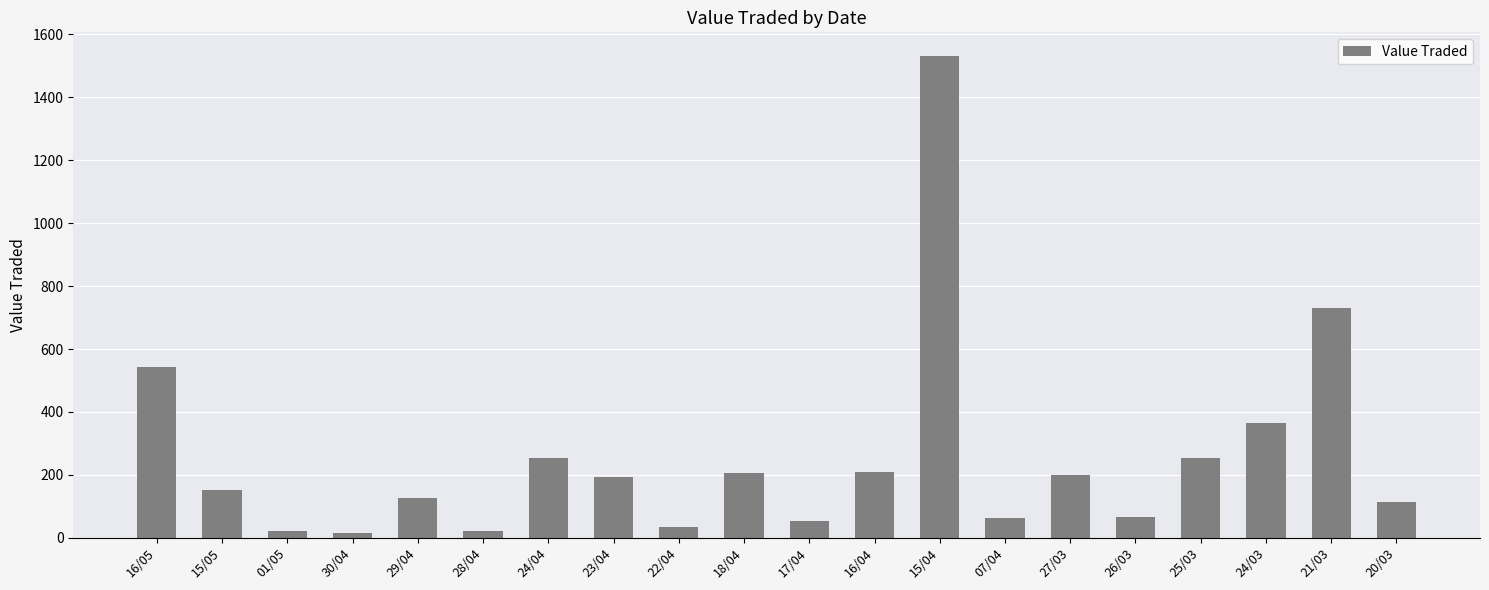

What is the label of the 6th bar from the right?

27/03